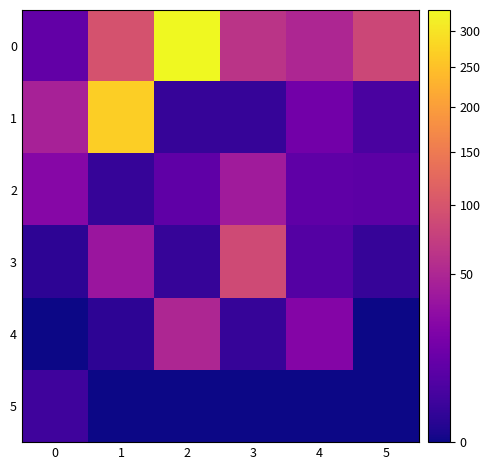

What is the total value across all series at 1?

405